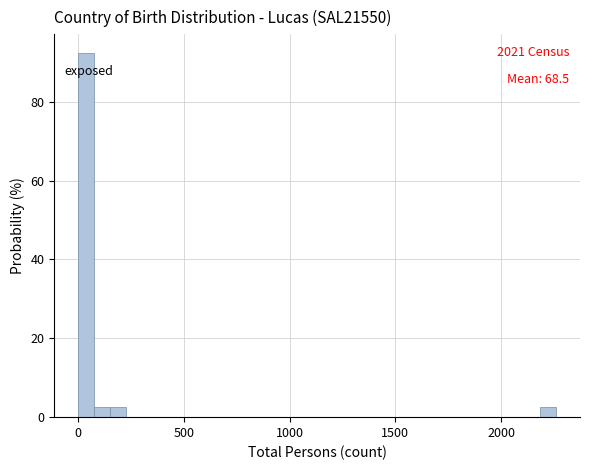

Around what value on the x-axis is the tallest bar? Give the approximate position of its centre, as read against the axis.

50